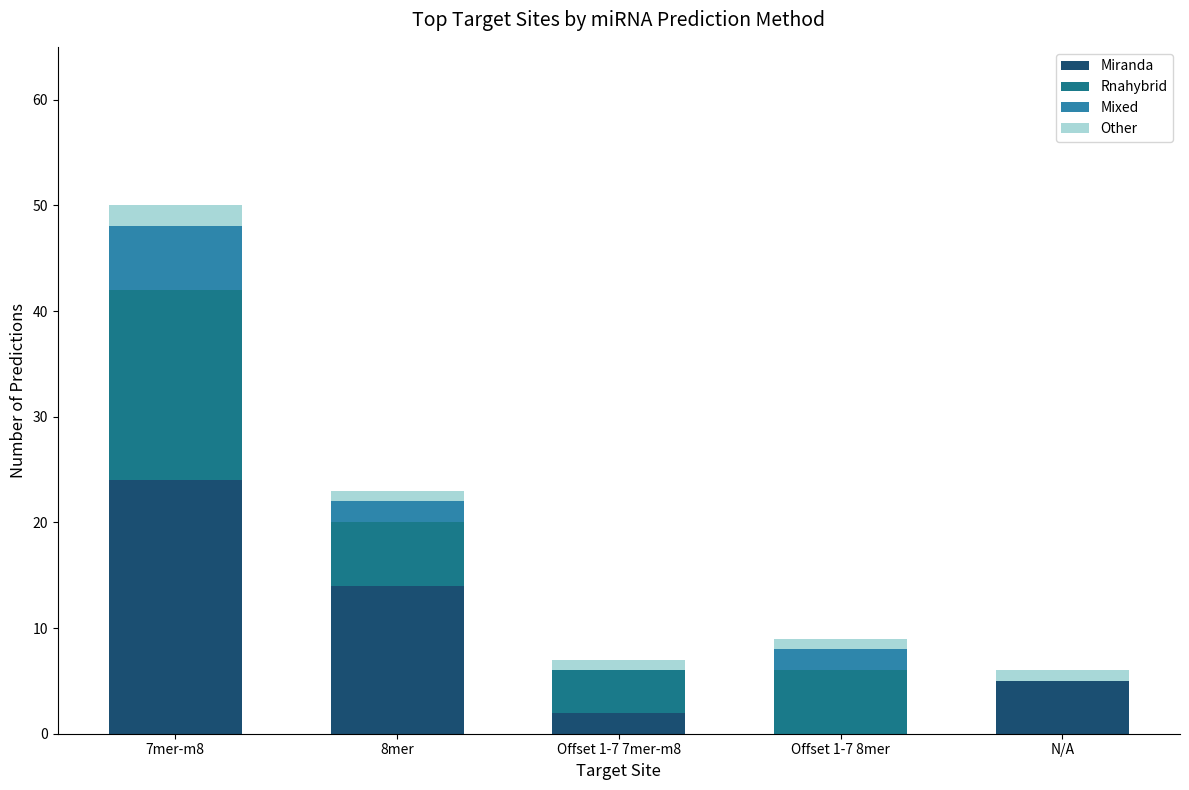

At which category is the sum across all series the highest?

7mer-m8